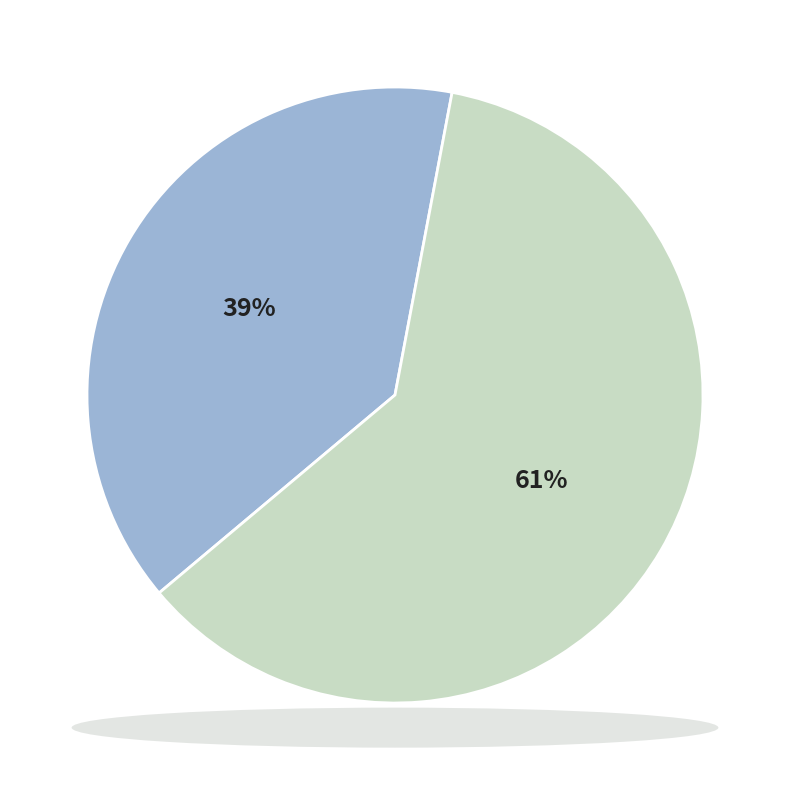

Is there any slice that represents more than half of the pie?

Yes